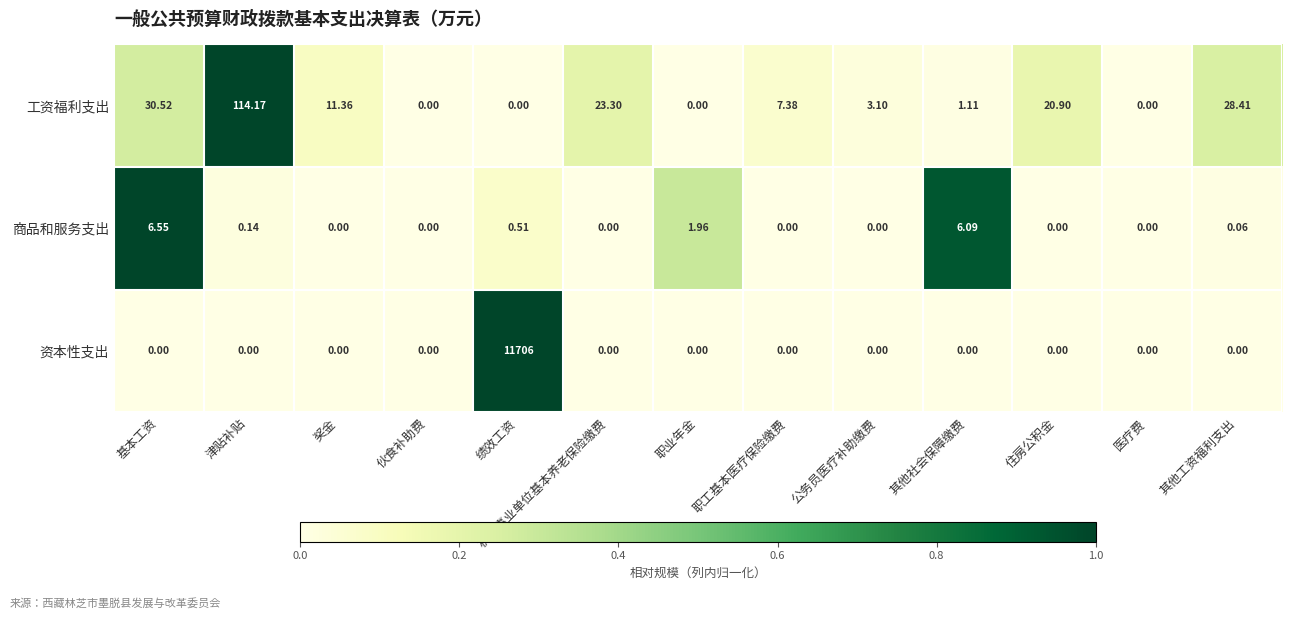

Where does the 工资福利支出 series first go above 7?

基本工资